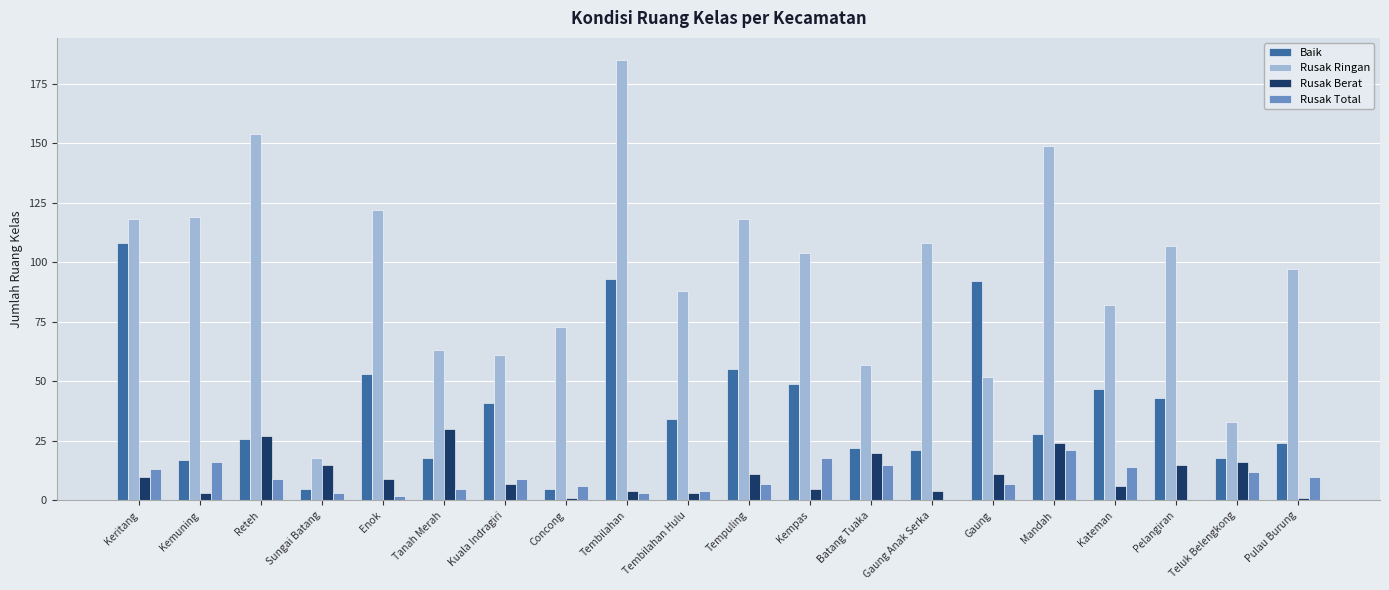

How many distinct data groups are displayed?

4